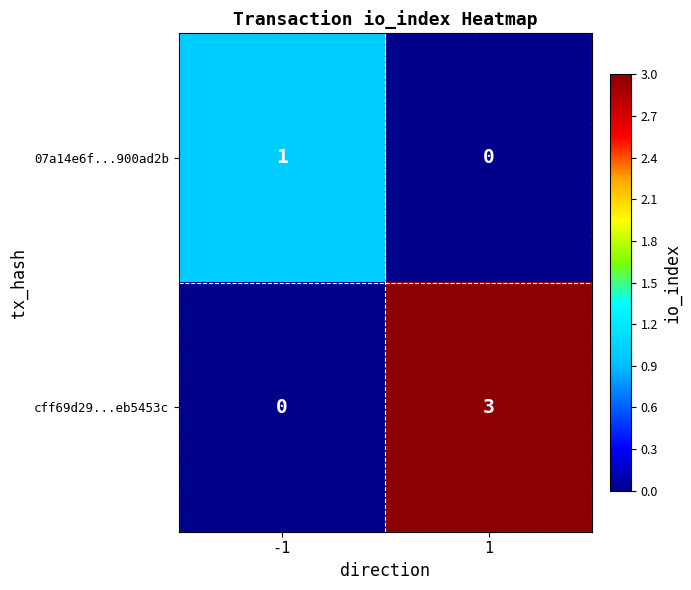

Which series has the largest total across all categories?

cff69d29...eb5453c